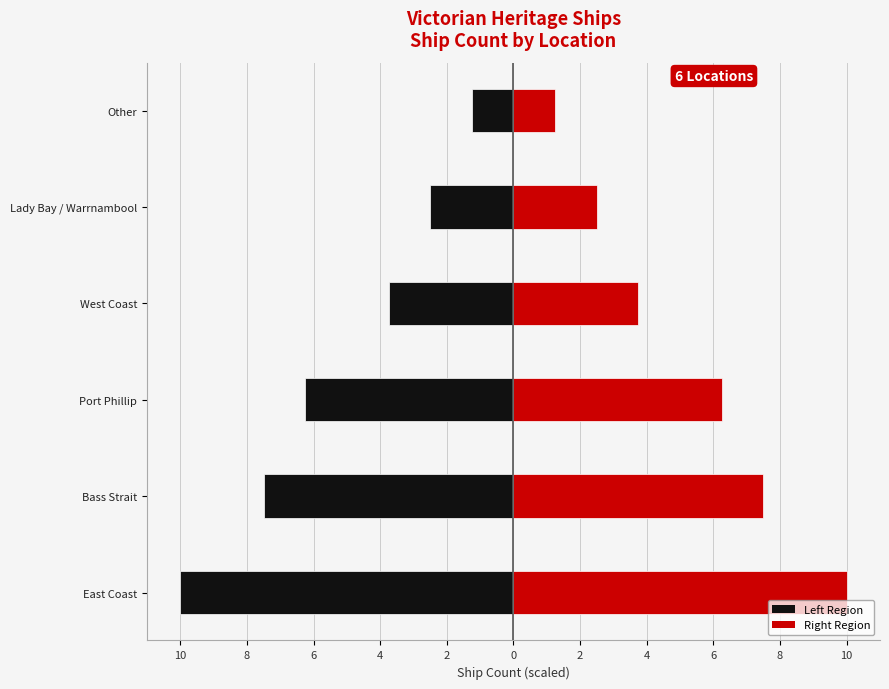

At which category does the chart reach its minimum across all series?

Other